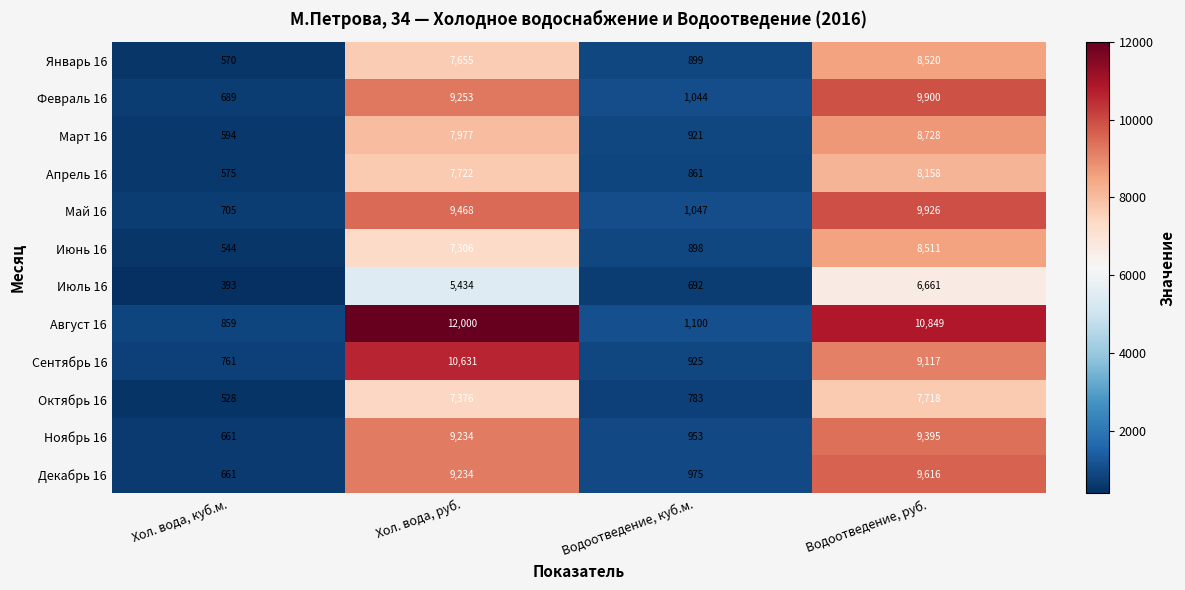

How many series are shown in this chart?

12